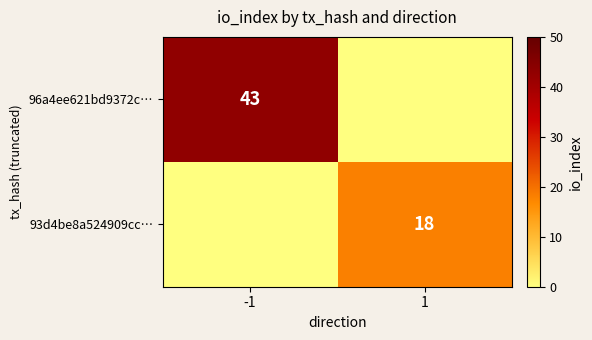

Which label corresponds to the smallest value in the chart?

1